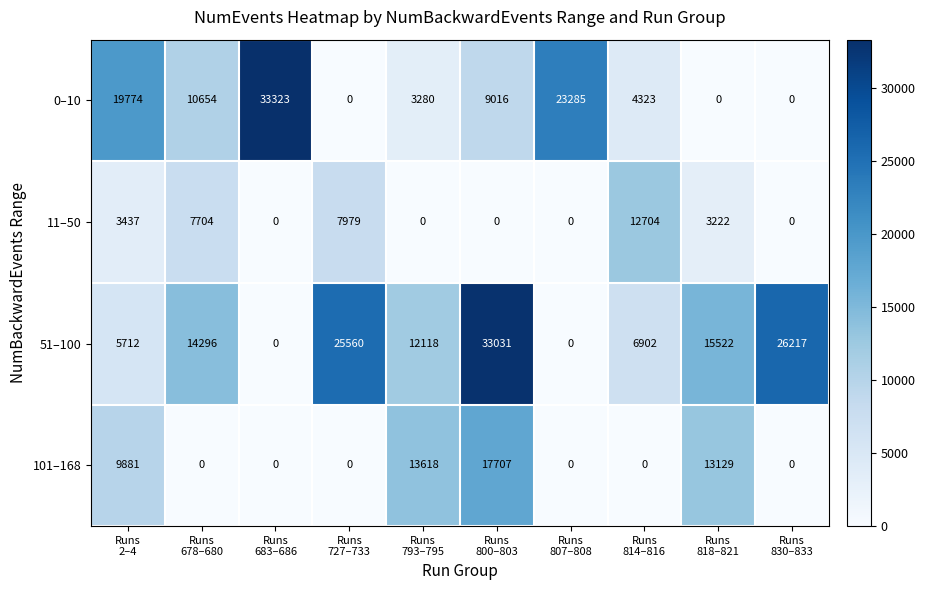

What is the highest value of the 11–50 series?

12704